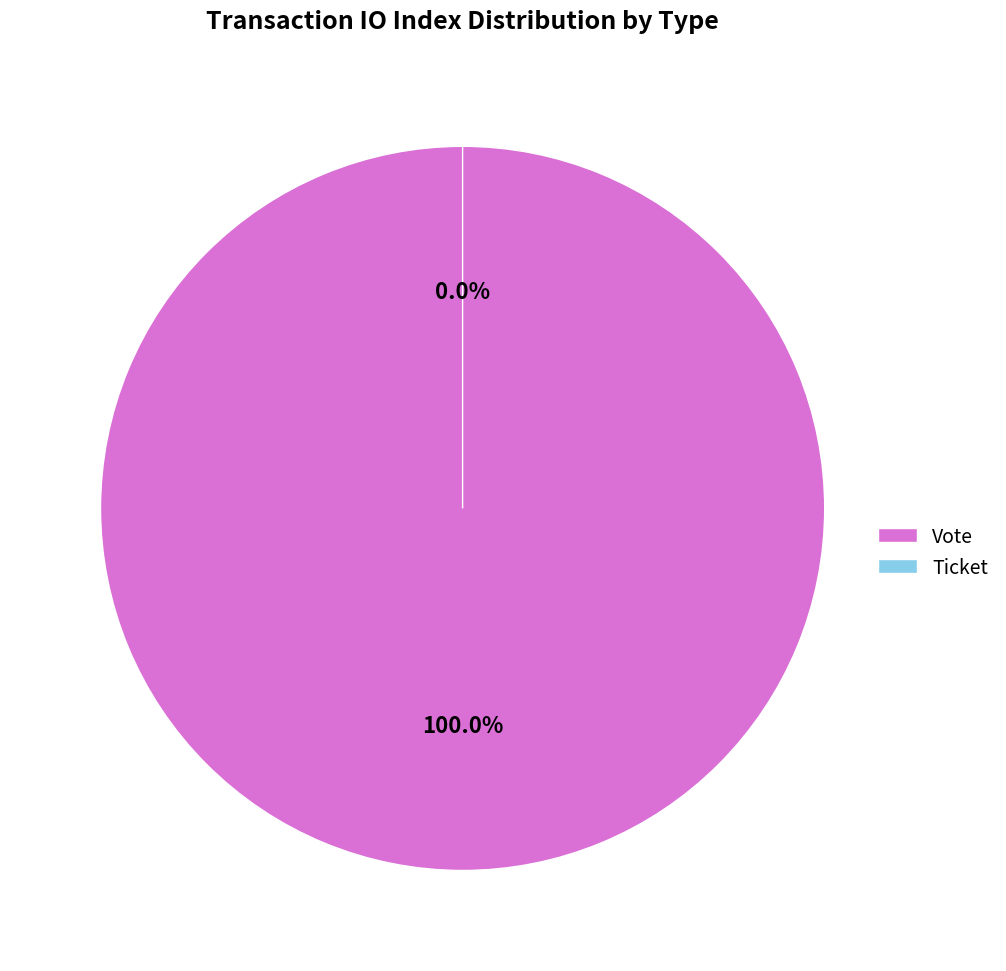

True or false: Vote accounts for 99% of the total.

False